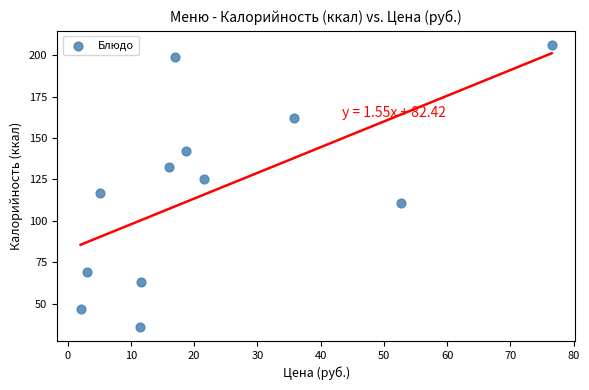

What is the range of Y values (max minus min)?

170.3